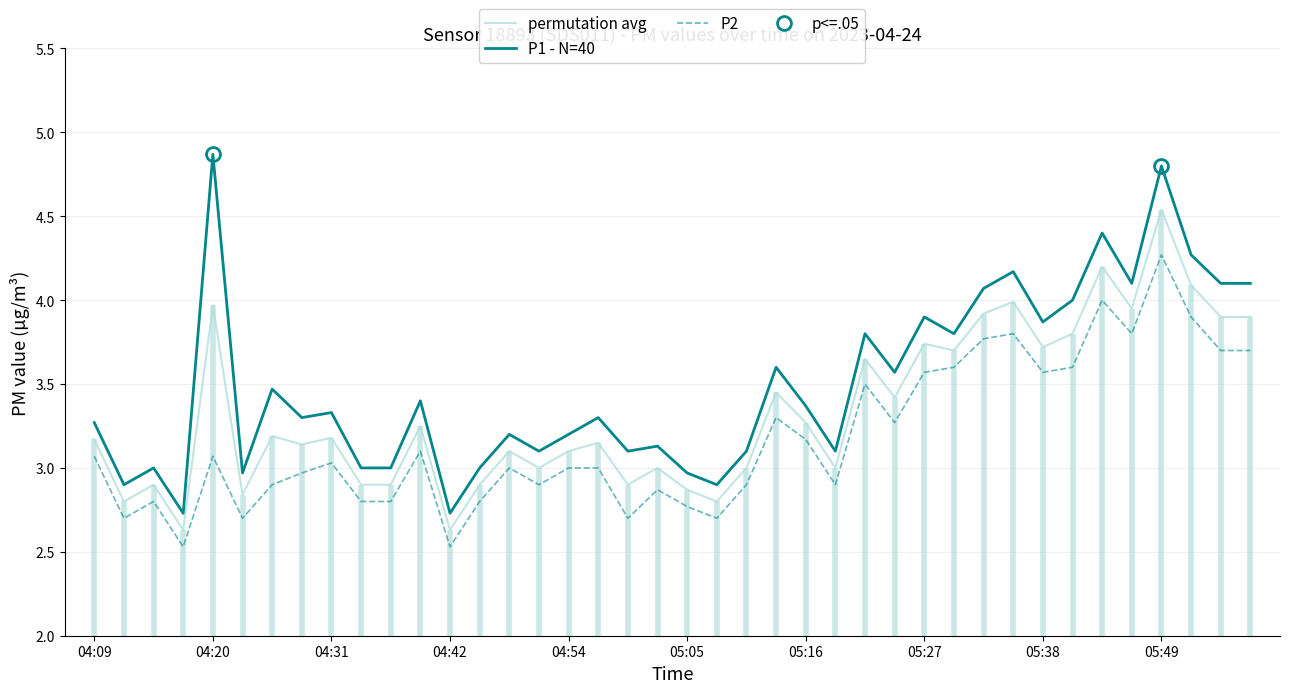

Reading left to right, transcribe all the data shown in this chart.

permutation avg: 3.2	2.8	2.9	2.6	4.0	2.8	3.2	3.1	3.2	2.9	2.9	3.2	2.6	2.9	3.1	3.0	3.1	3.1	2.9	3.0	2.9	2.8	3.0	3.5	3.3	3.0	3.6	3.4	3.7	3.7	3.9	4.0	3.7	3.8	4.2	4.0	4.5	4.1	3.9	3.9
P1 - N=40: 3.3	2.9	3.0	2.7	4.9	3.0	3.5	3.3	3.3	3.0	3.0	3.4	2.7	3.0	3.2	3.1	3.2	3.3	3.1	3.1	3.0	2.9	3.1	3.6	3.4	3.1	3.8	3.6	3.9	3.8	4.1	4.2	3.9	4.0	4.4	4.1	4.8	4.3	4.1	4.1
P2: 3.1	2.7	2.8	2.5	3.1	2.7	2.9	3.0	3.0	2.8	2.8	3.1	2.5	2.8	3.0	2.9	3.0	3.0	2.7	2.9	2.8	2.7	2.9	3.3	3.2	2.9	3.5	3.3	3.6	3.6	3.8	3.8	3.6	3.6	4.0	3.8	4.3	3.9	3.7	3.7